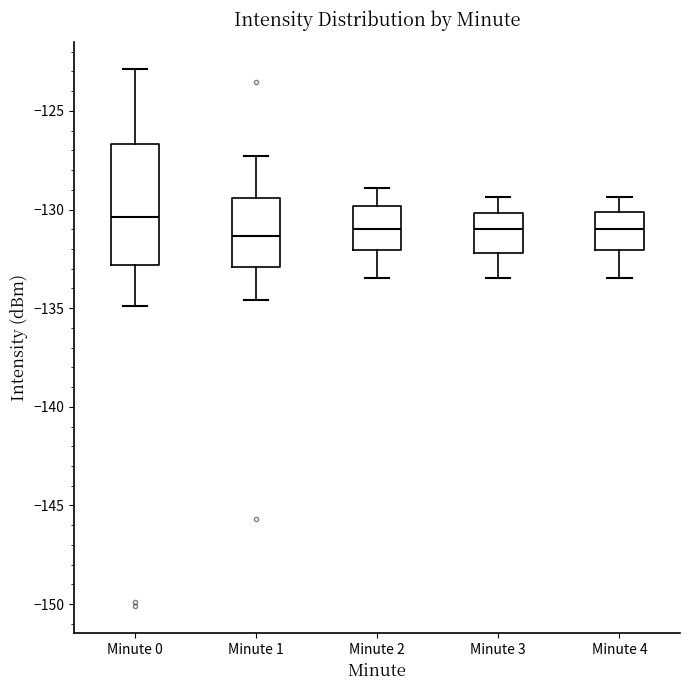

Reading left to right, read every box against the y-axis: the position of its median line, the range the box covers, and the ends of its whiskers. The values are not printed on the chart, so give them approximately, as read against the axis.

Minute 0: median -130.5, box -133.0 to -126.5, whiskers -135.0 to -123.0
Minute 1: median -131.5, box -133.0 to -129.5, whiskers -134.5 to -127.5
Minute 2: median -131.0, box -132.0 to -130.0, whiskers -133.5 to -129.0
Minute 3: median -131.0, box -132.0 to -130.0, whiskers -133.5 to -129.5
Minute 4: median -131.0, box -132.0 to -130.0, whiskers -133.5 to -129.5